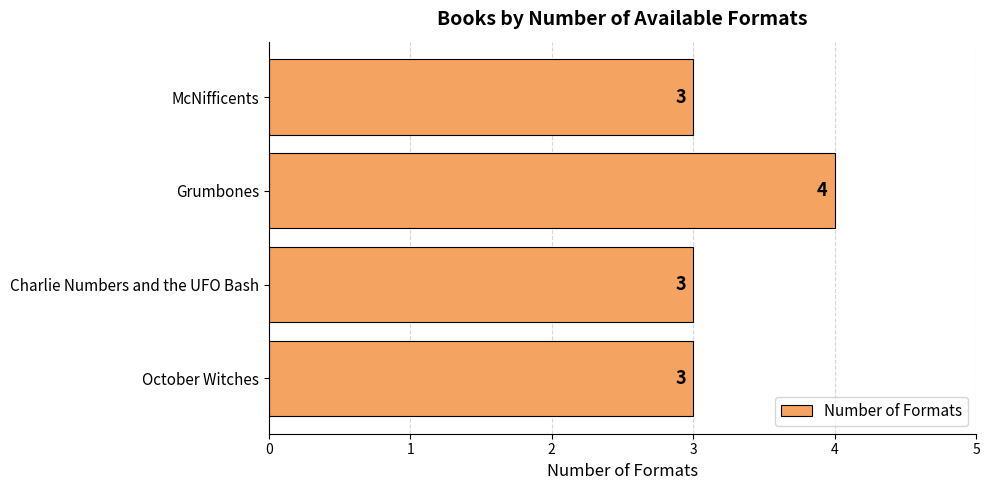

Reading top to bottom, transcribe all the data shown in this chart.

3	4	3	3